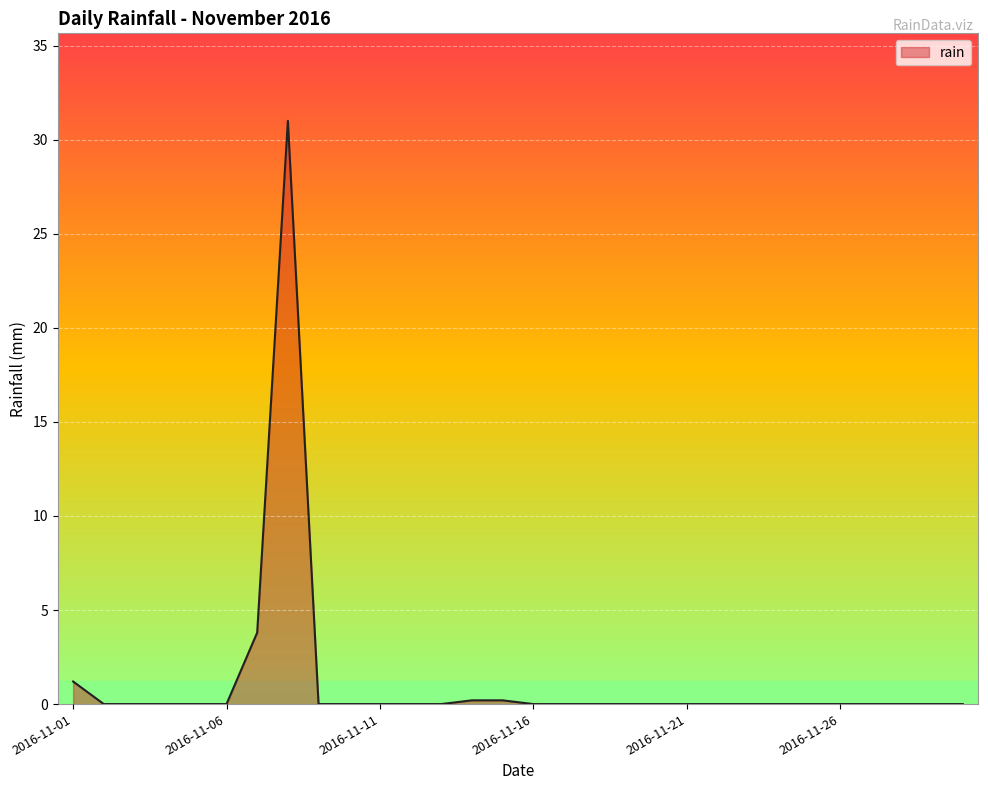

What is the greatest value displayed?

31.0